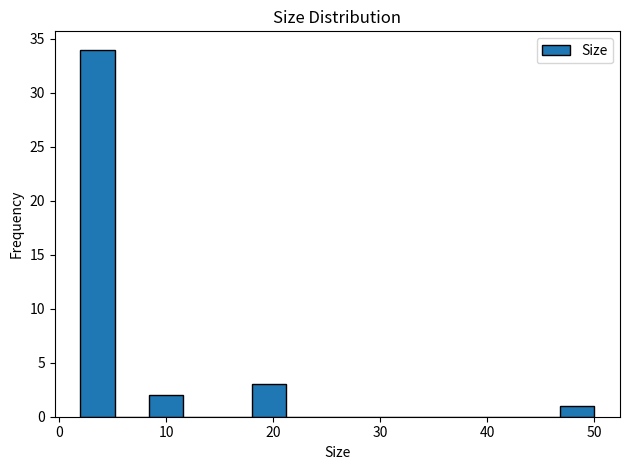

Around what value on the x-axis is the tallest bar? Give the approximate position of its centre, as read against the axis.

4